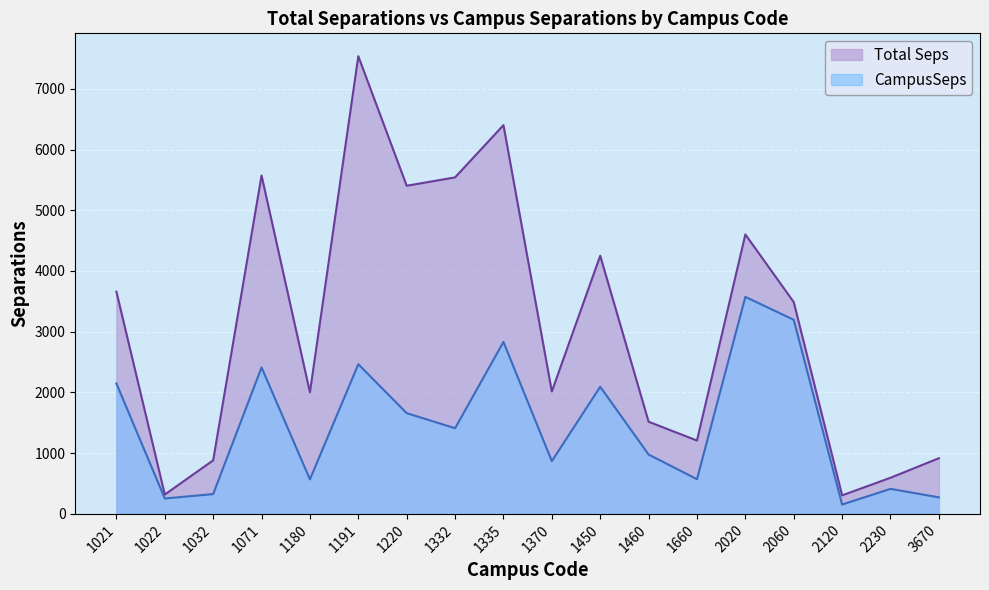

How many categories are shown in the chart?

18